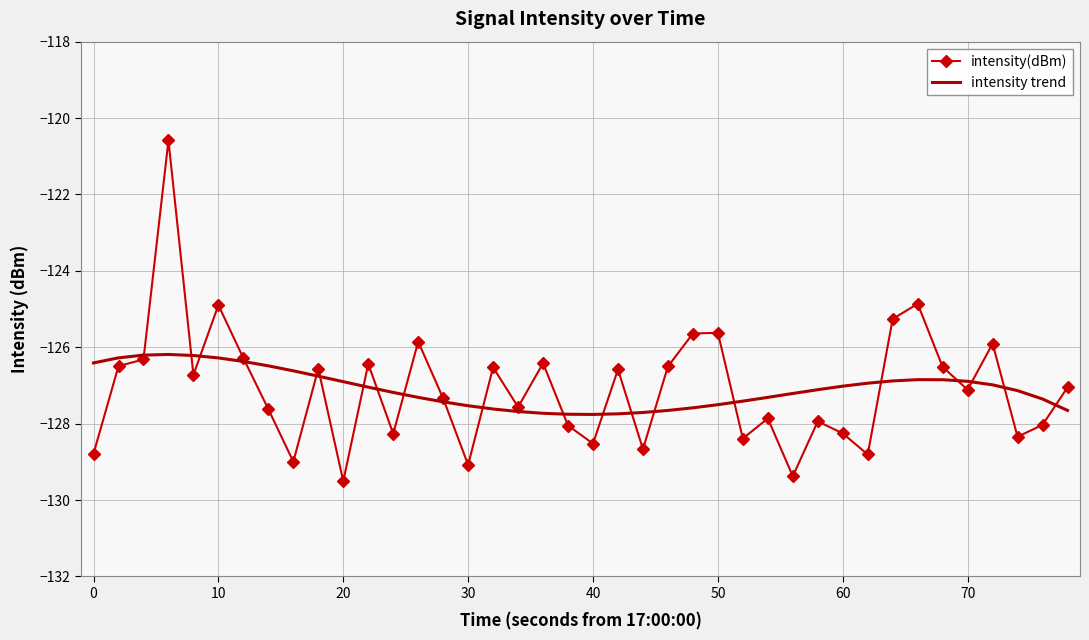

What is the minimum value for intensity(dBm)?

-129.5